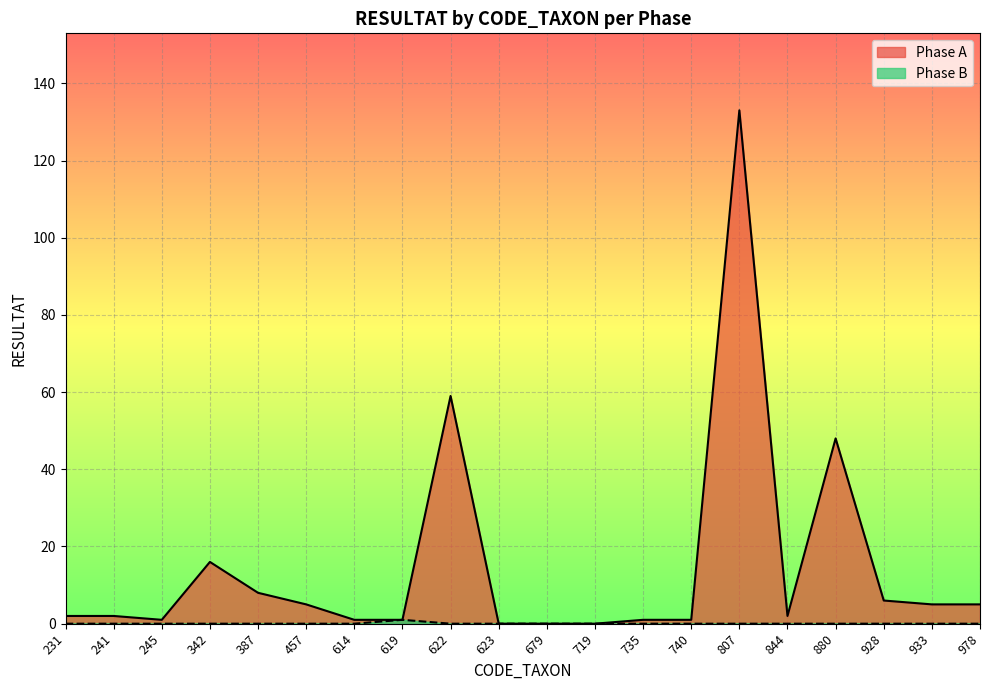

Rank the series by their maximum value, from highest to lowest.

Phase A, Phase B